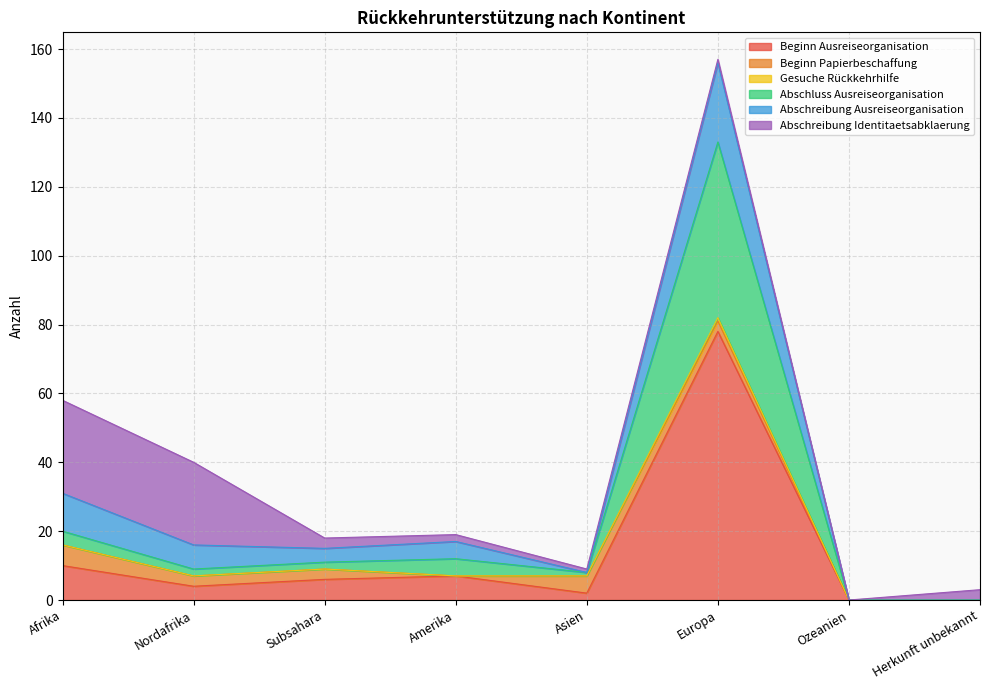

Is it true that Beginn Ausreiseorganisation equals 0 at Ozeanien?

True